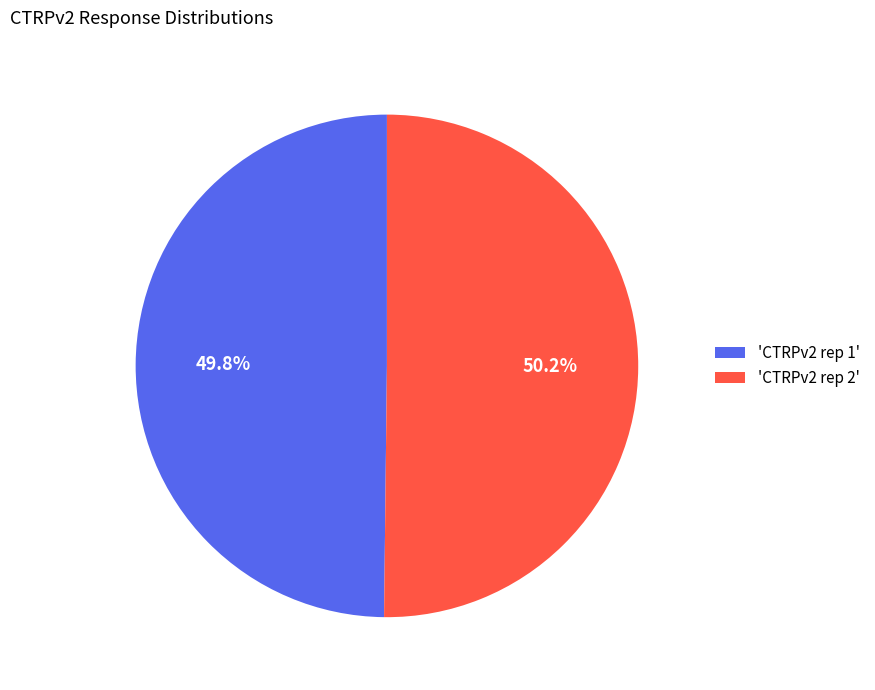

Does any single category account for the majority?

Yes